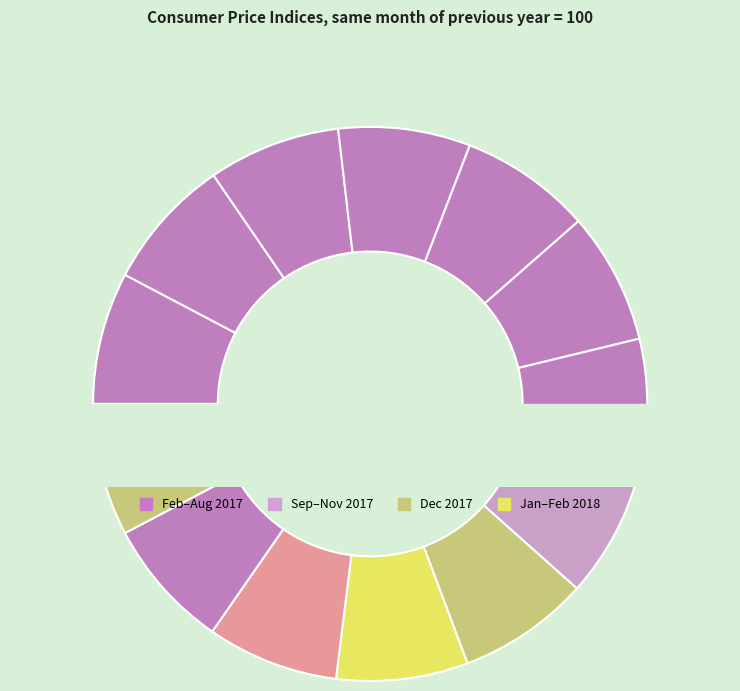

Combined, what portion of the pie is Jul 2017 and Feb 2018?

15.4%